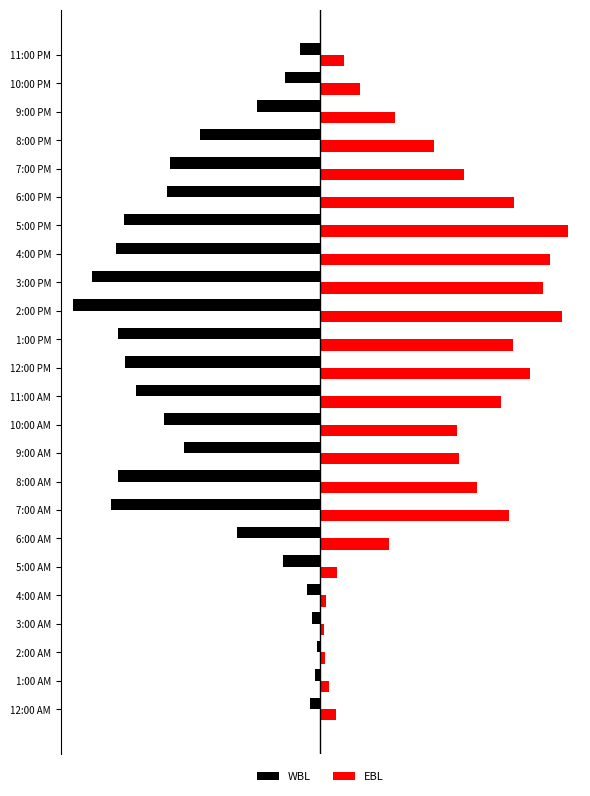

Reading left to right, transcribe all the data shown in this chart.

WBL: -36	-19	-13	-29	-48	-129	-288	-728	-701	-472	-542	-638	-678	-702	-857	-794	-708	-683	-533	-523	-419	-221	-124	-71
EBL: 54	29	16	11	19	58	239	654	545	480	473	627	727	668	839	774	798	858	671	497	396	259	137	82